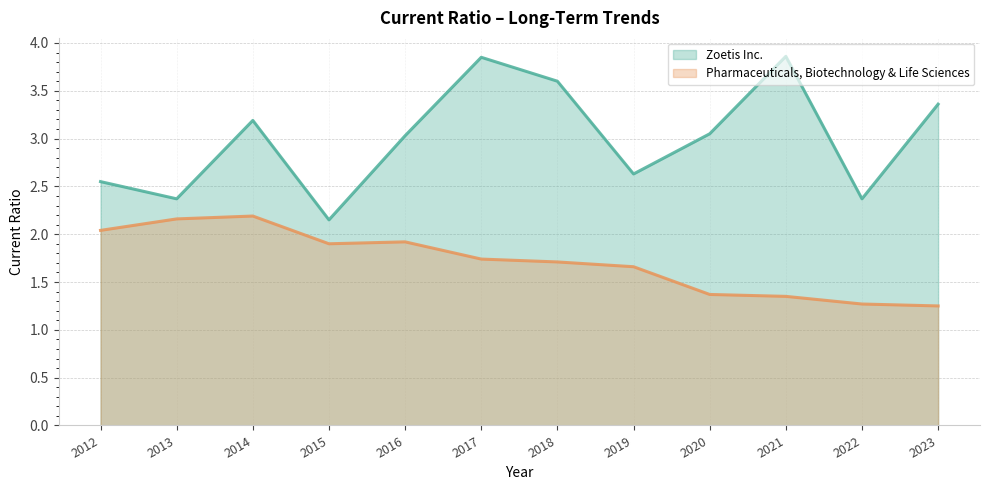

Count the number of data series in this chart.

2